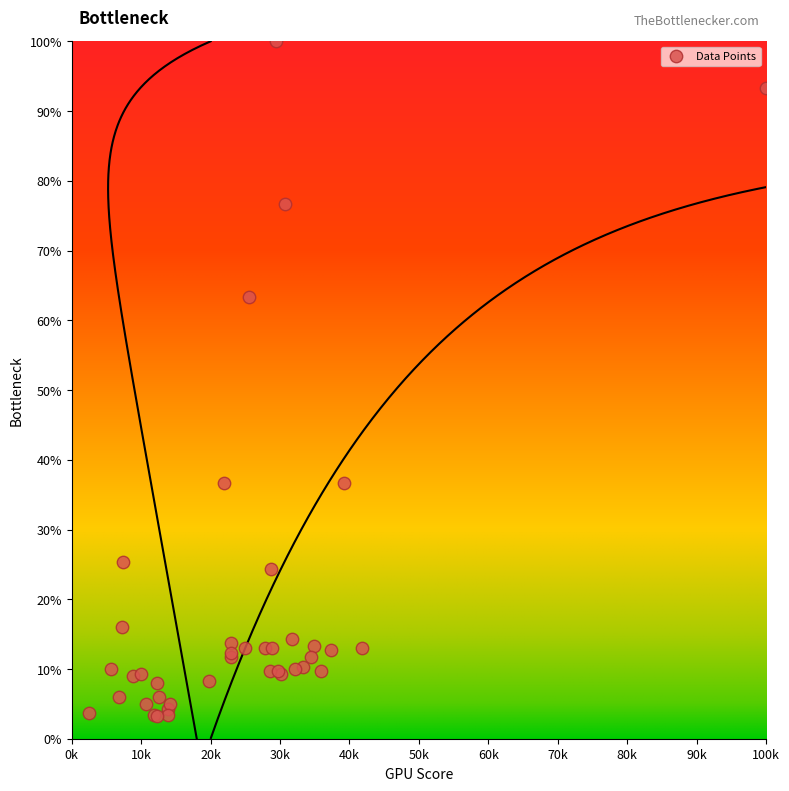

What Y value in the scatter plot is closest to 51?

63.3